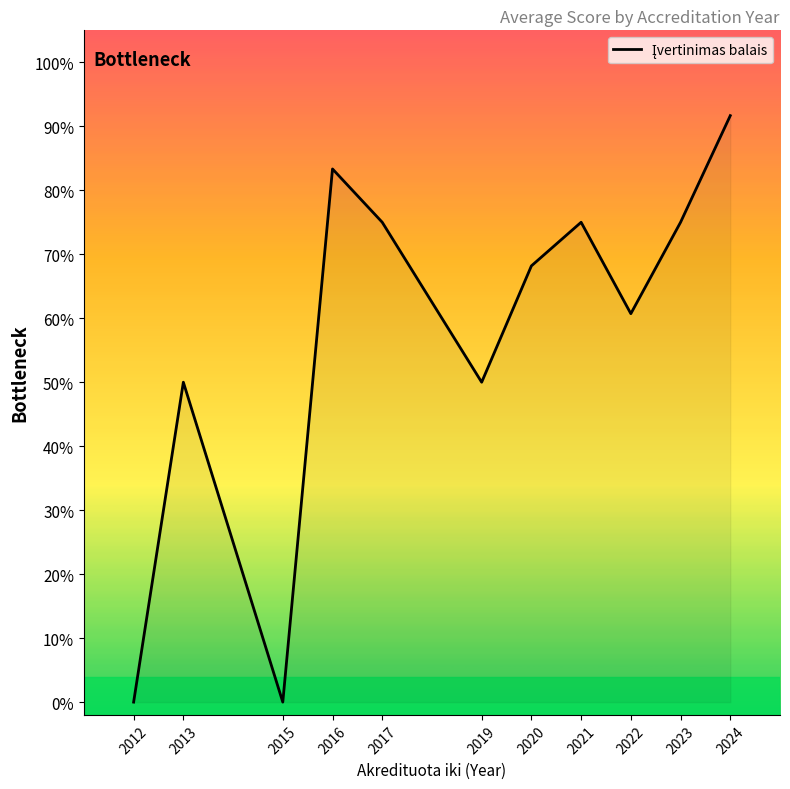

What is the sum of all values?

6.3